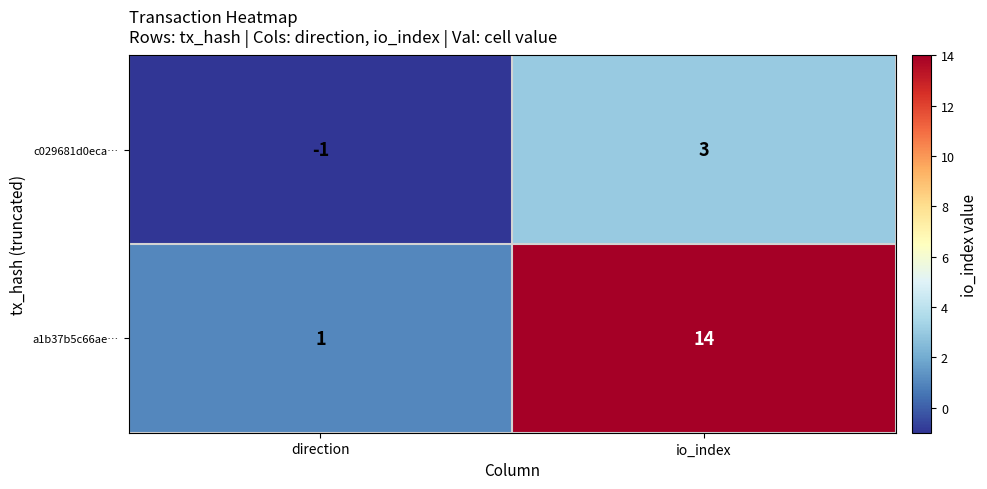

Rank the series by their maximum value, from lowest to highest.

c029681d0eca…, a1b37b5c66ae…